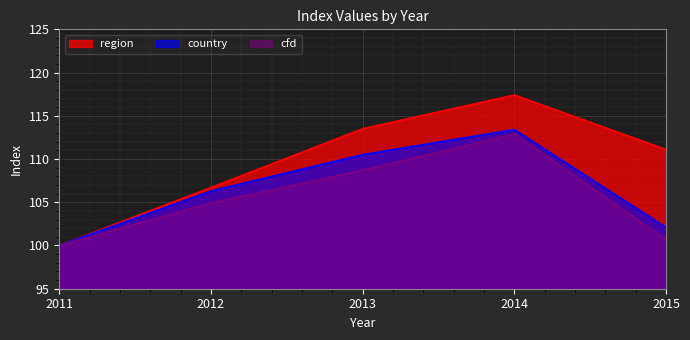

At which label does country first exceed 106?

2012